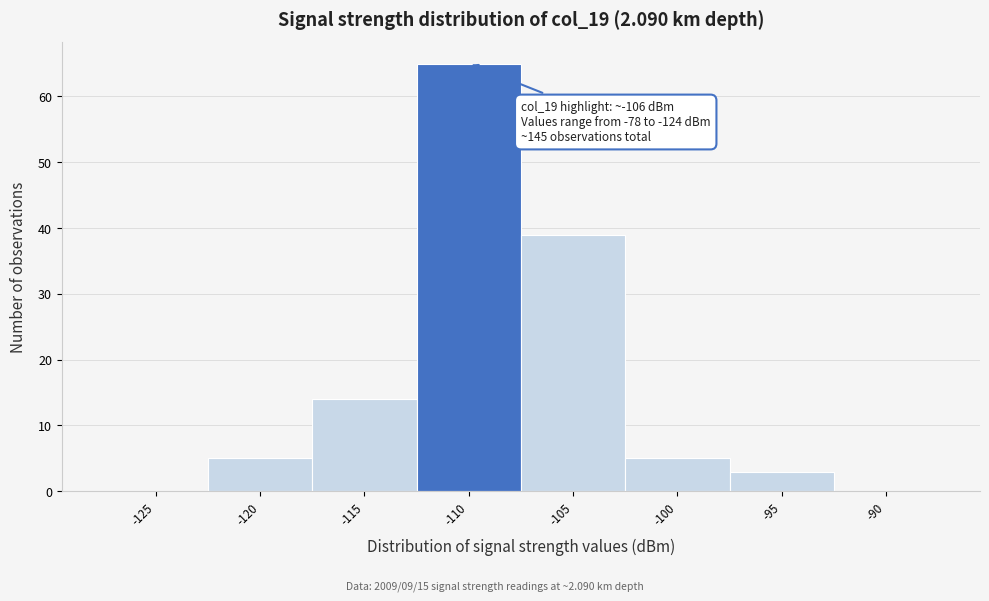

Reading left to right, transcribe all the data shown in this chart.

-125=0	-120=5	-115=14	-110=65	-105=39	-100=5	-95=3	-90=0